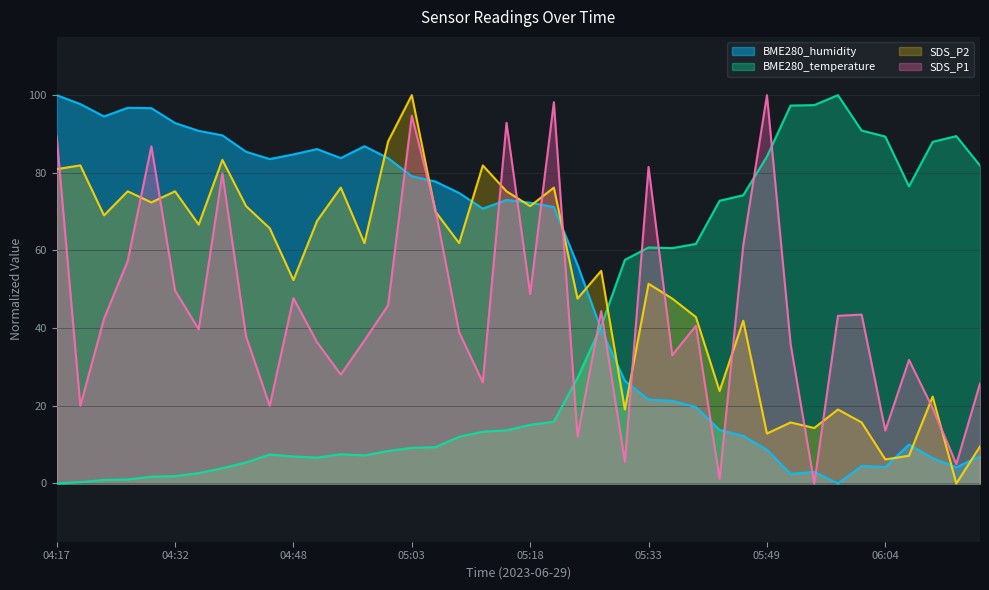

At which label is BME280_humidity closest to 50?

2023/06/29 05:24